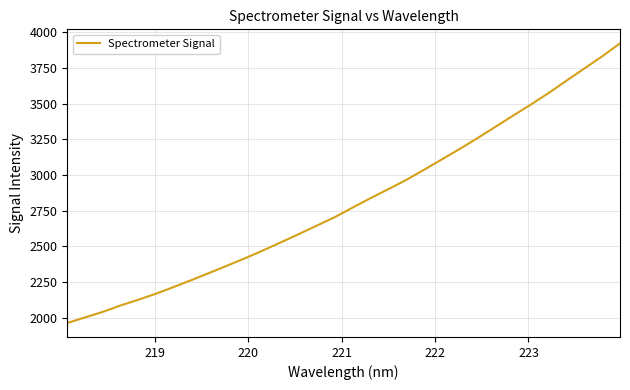

Is this an area chart (filled region under the line)?

No